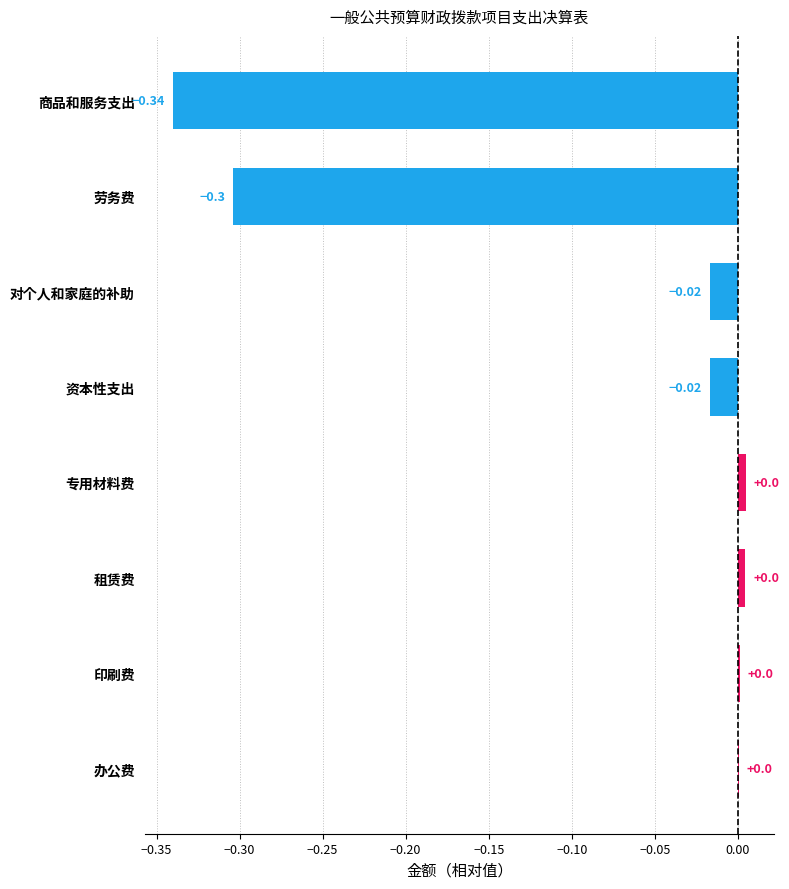

Count the number of values greater than 0.

4